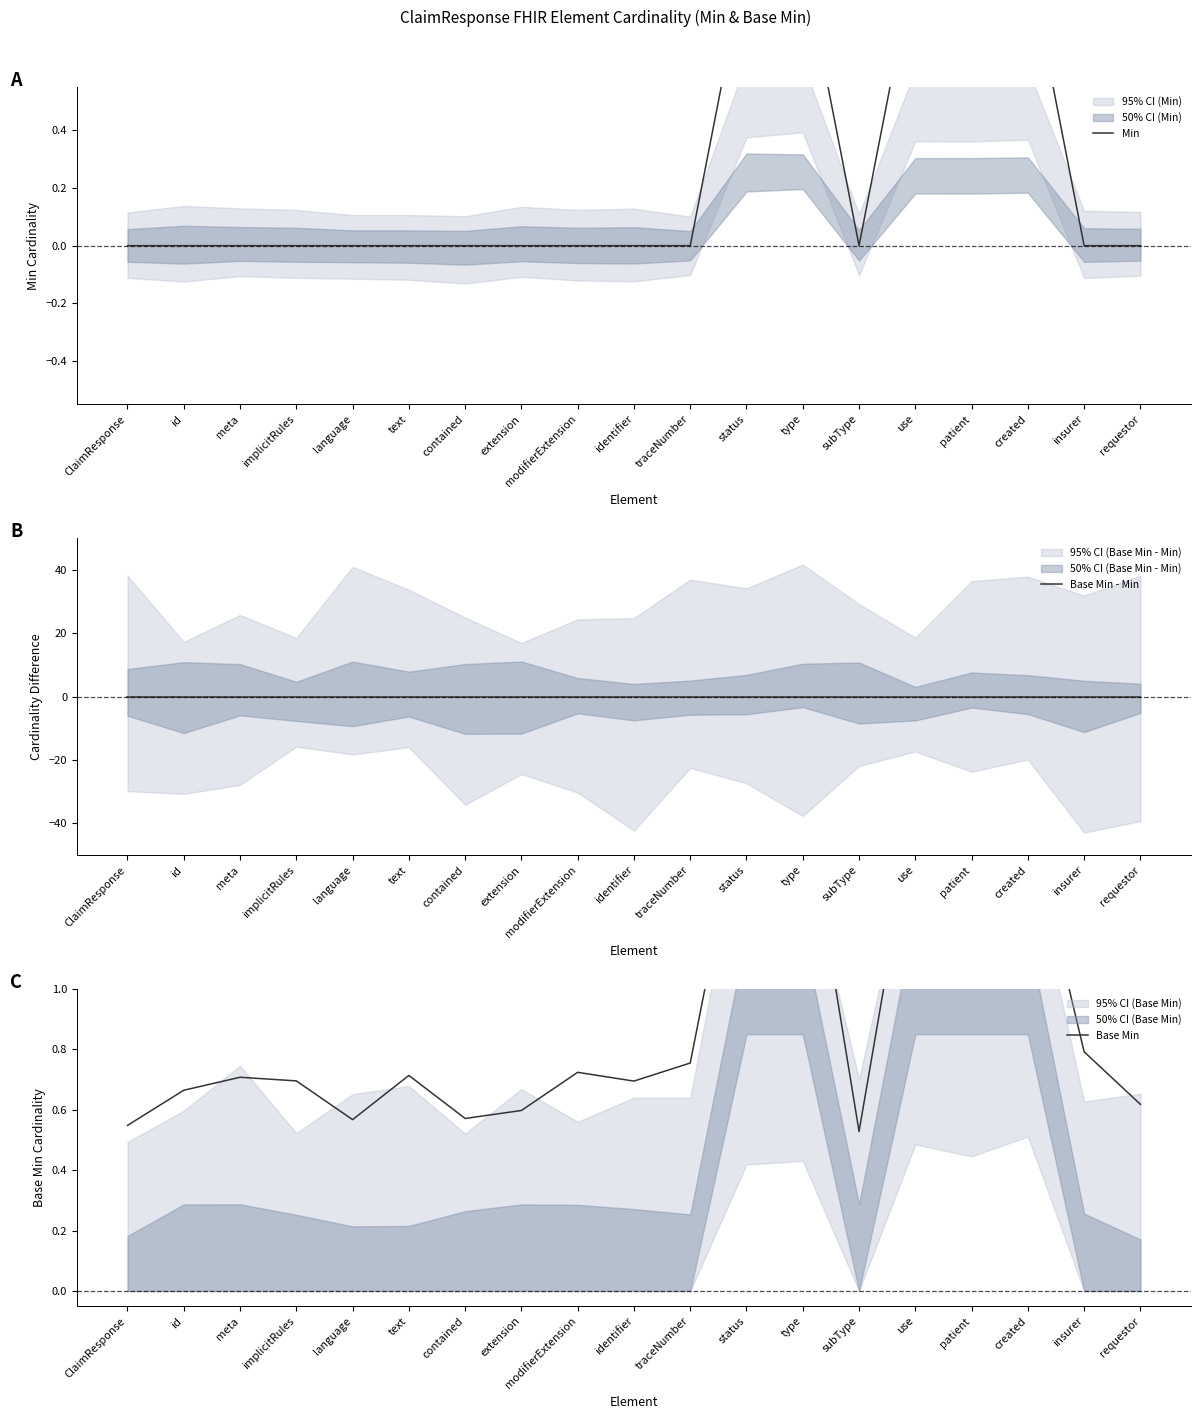

True or false: Min and Base Min - Min intersect in this chart.

False